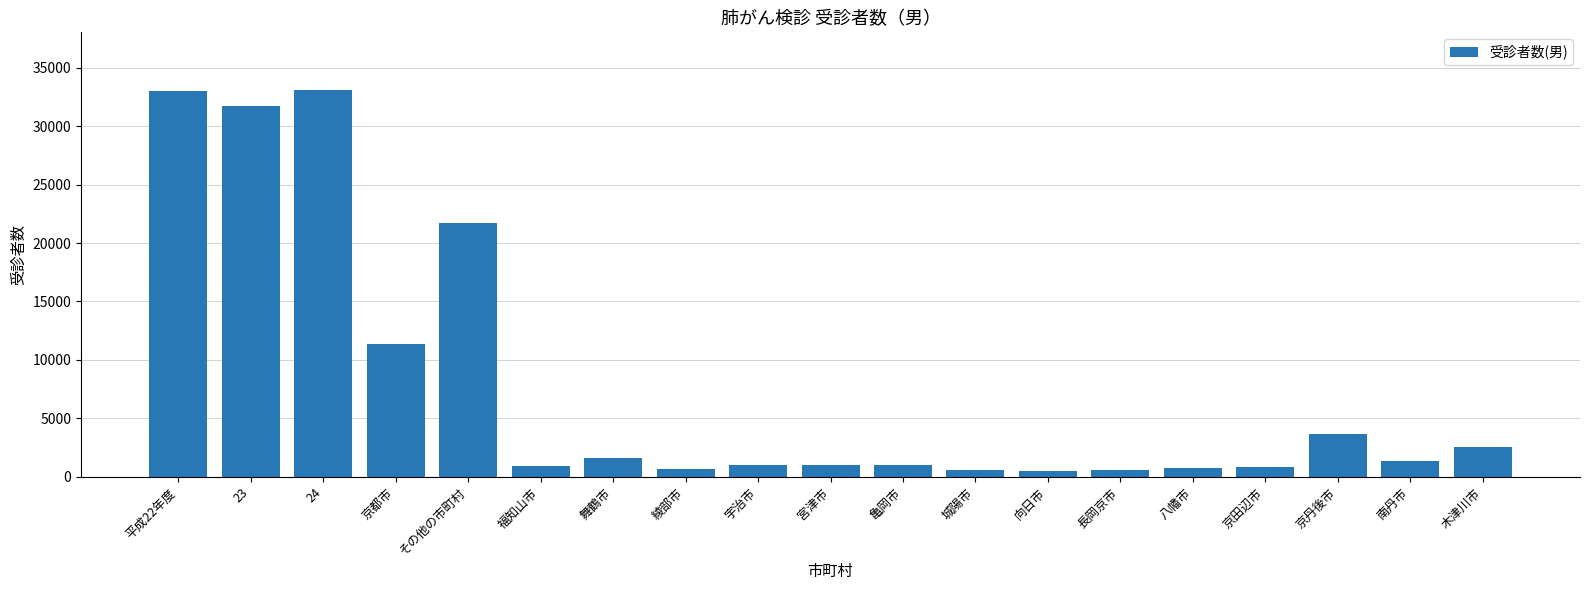

What is the ratio of the value at 平成22年度 to the value at 京都市?

2.9